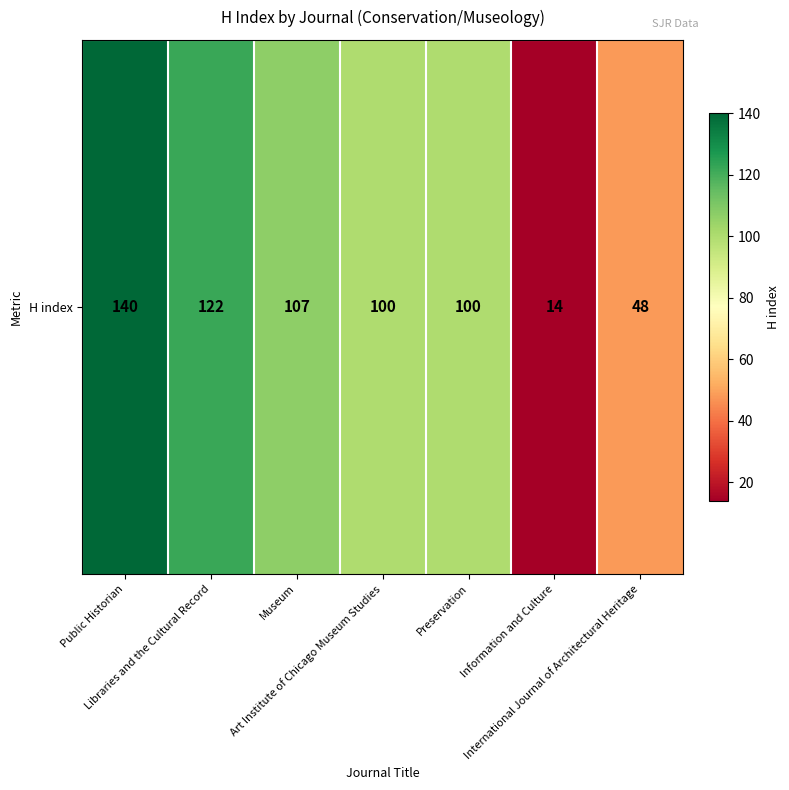

What is the difference between the second highest and minimum values?

108